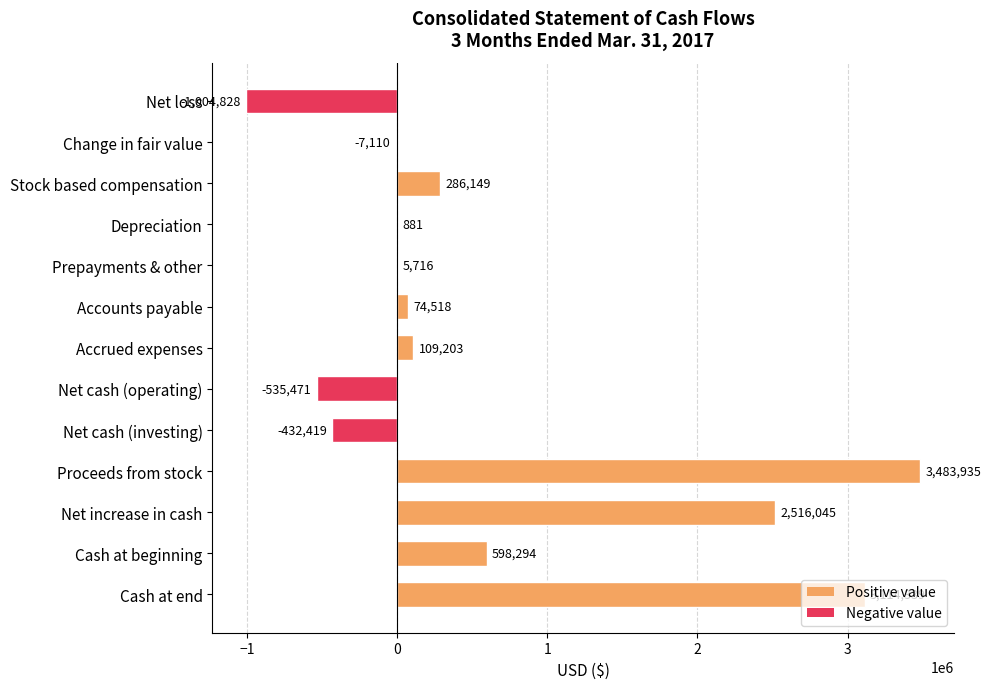

The chart shows a value of 1684943 at Proceeds from stock. True or false?

False